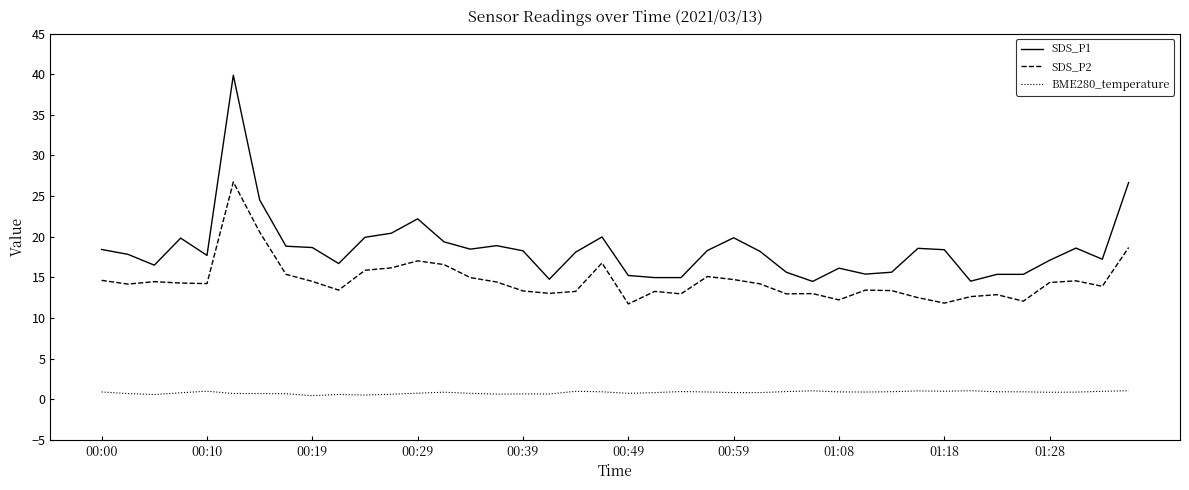

At how many categories does at least one series exceed 34?

1